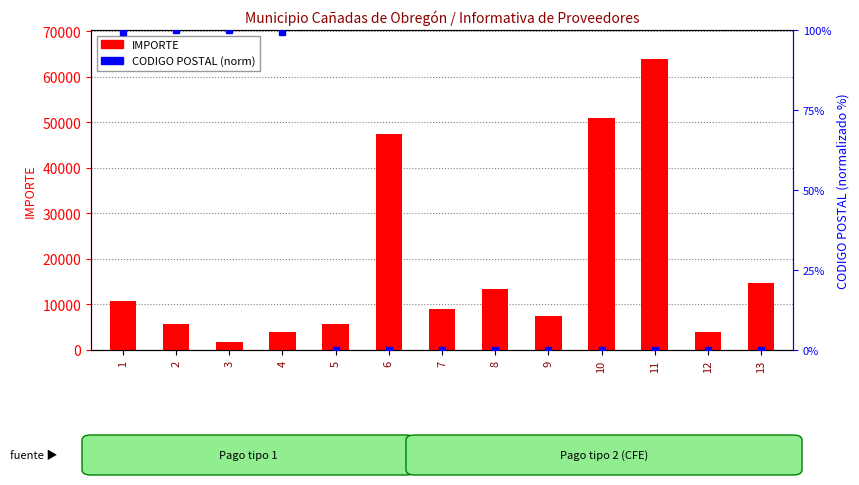

Is it true that CODIGO POSTAL (norm) equals -64.2 at 8?

False